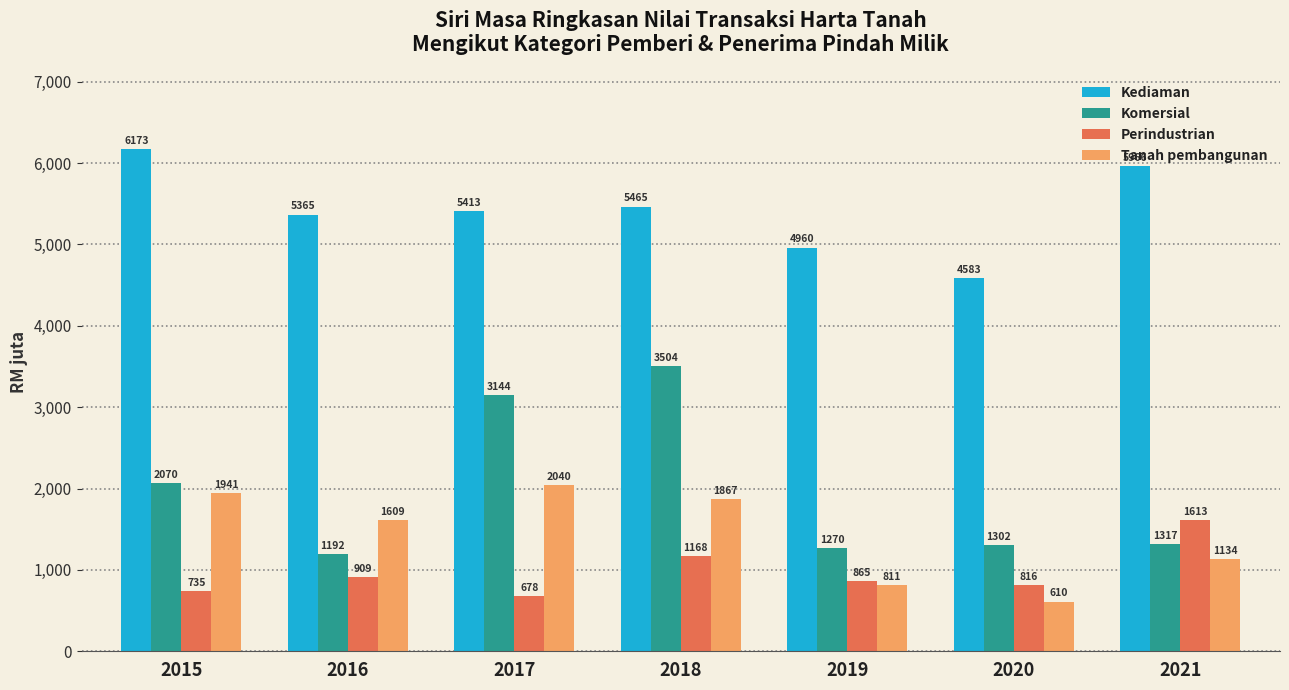

Which series has the widest spread of values?

Komersial